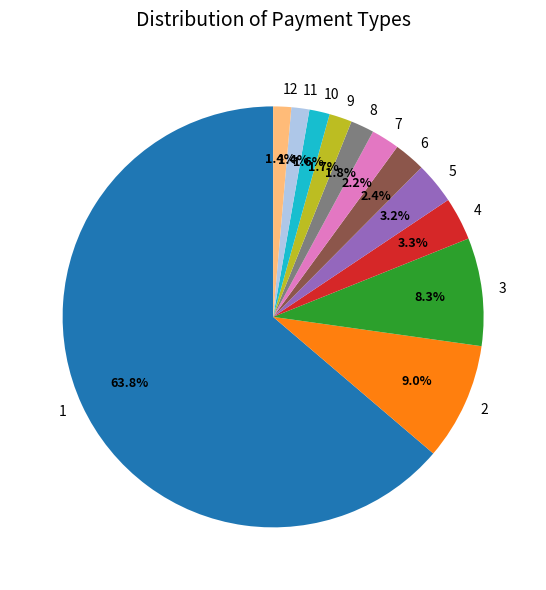

What is the largest slice in the pie chart?

1